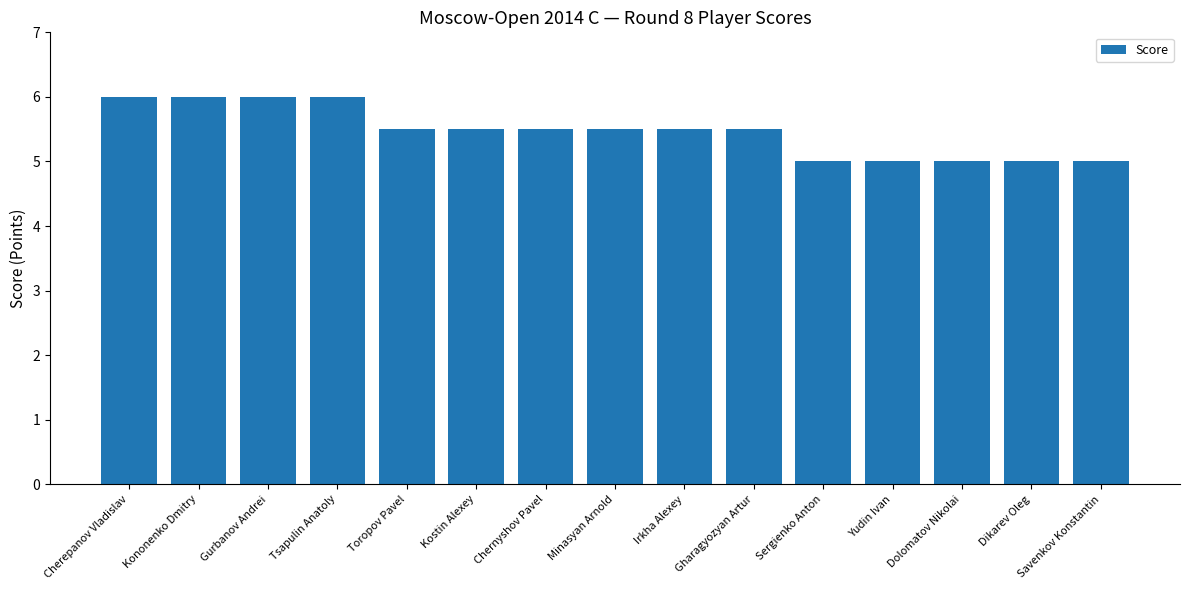

The value at Toropov Pavel is 8.2. True or false?

False